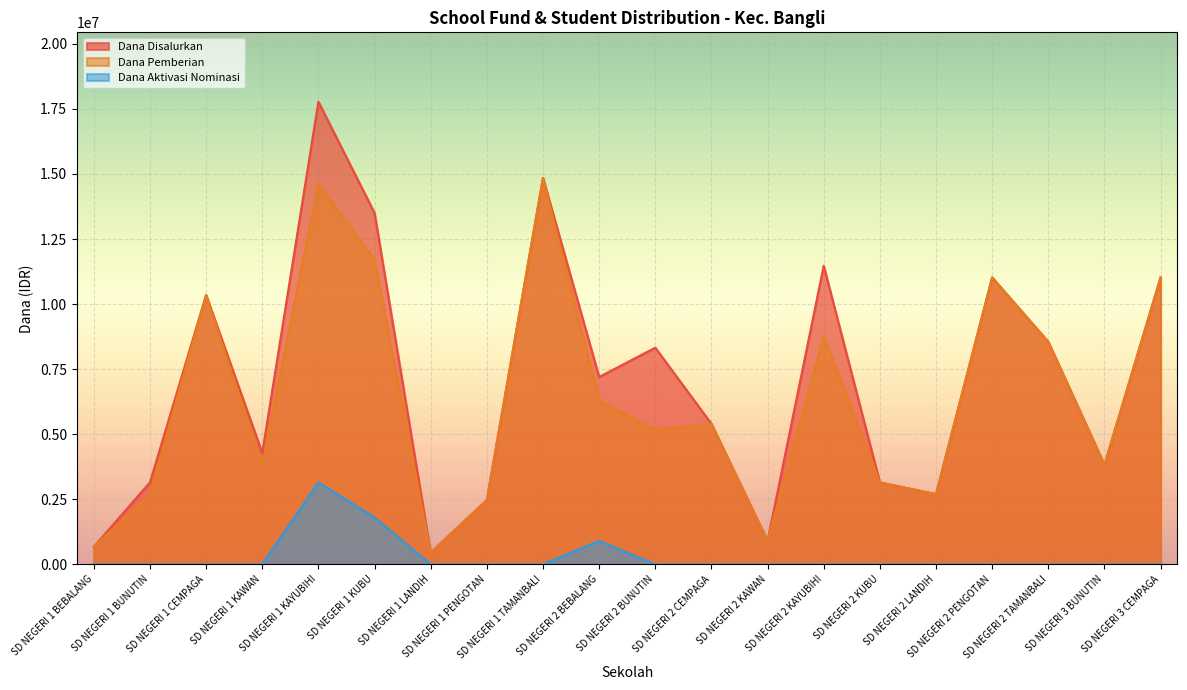

What is the difference between the highest and lowest values at SD NEGERI 2 TAMANBALI?

8550000